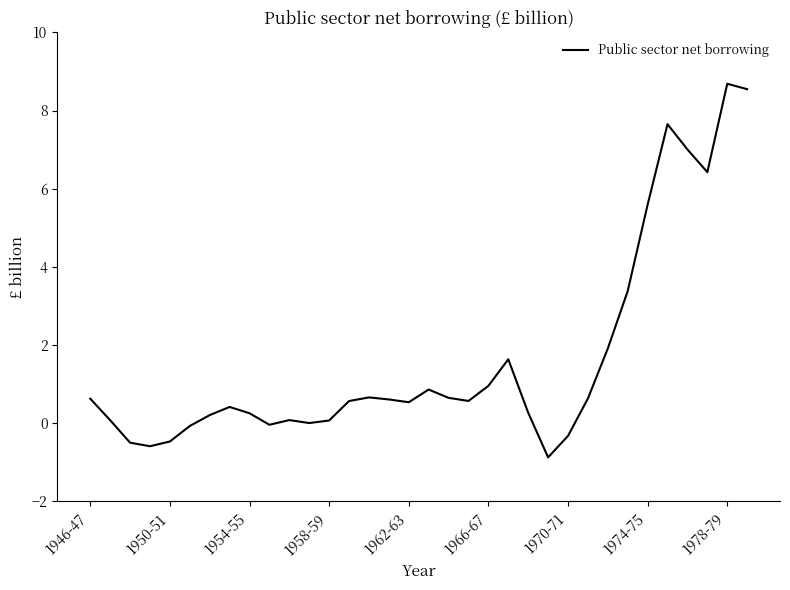

What is the greatest value displayed?

8.7